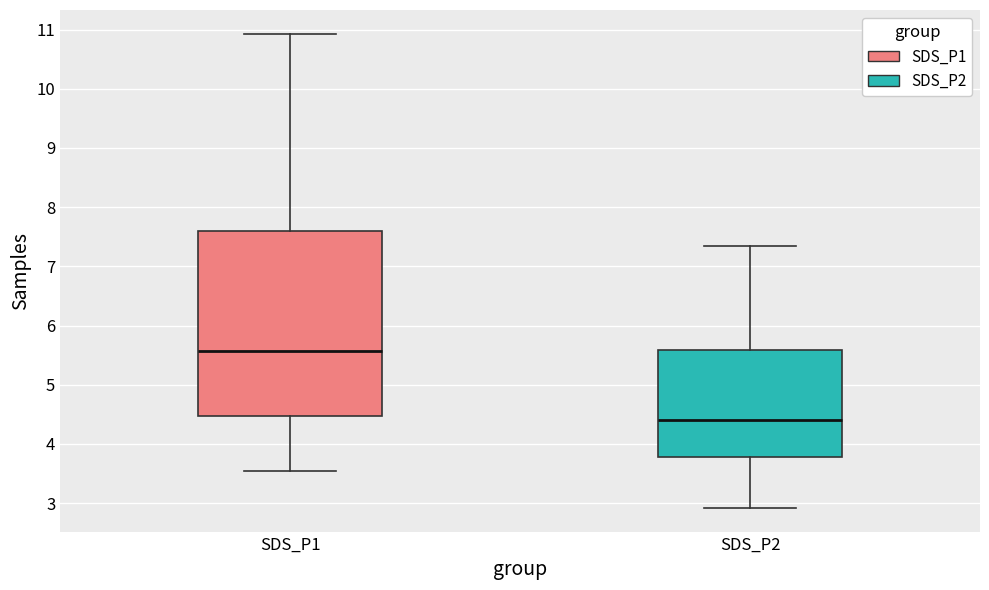

Reading left to right, transcribe this box plot: for each box, give where its median line is, the range the box spans, and where its two whiskers end, as read against the y-axis. The values are not printed on the chart, so give them approximately, as read against the axis.

SDS_P1: median 5.6, box 4.5 to 7.6, whiskers 3.6 to 10.9
SDS_P2: median 4.4, box 3.8 to 5.6, whiskers 2.9 to 7.4